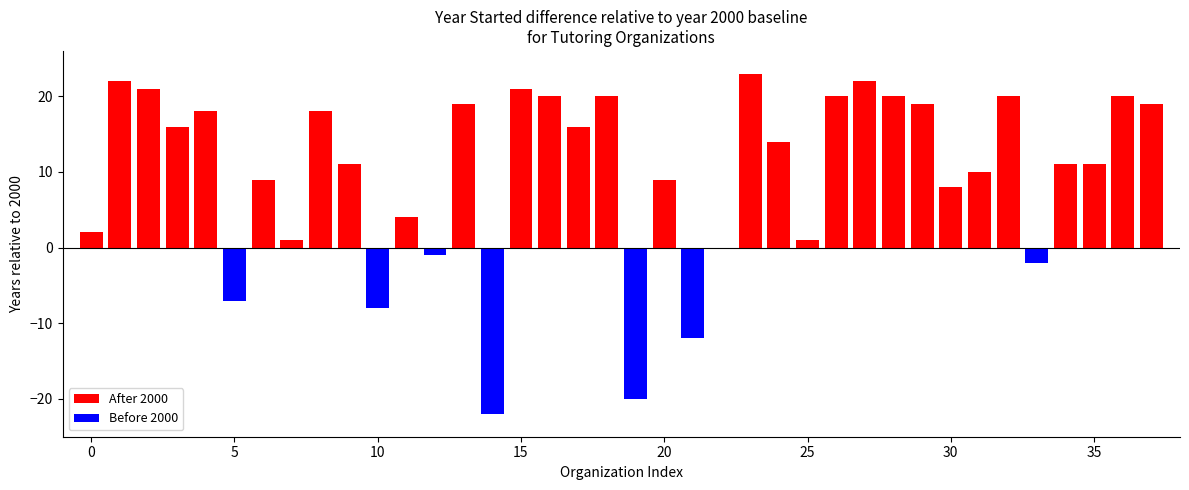

What is the label of the 33rd bar from the right?

5